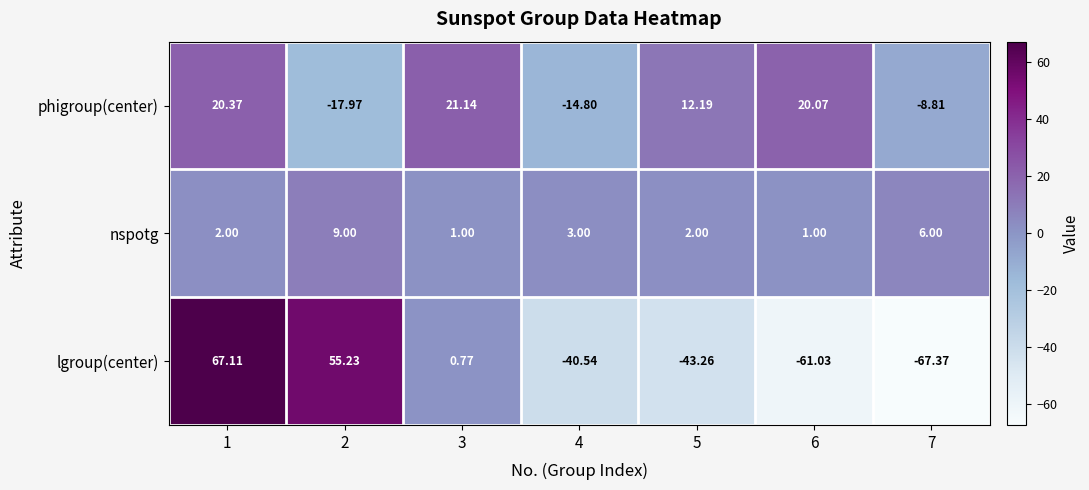

How many categories are shown in the chart?

7